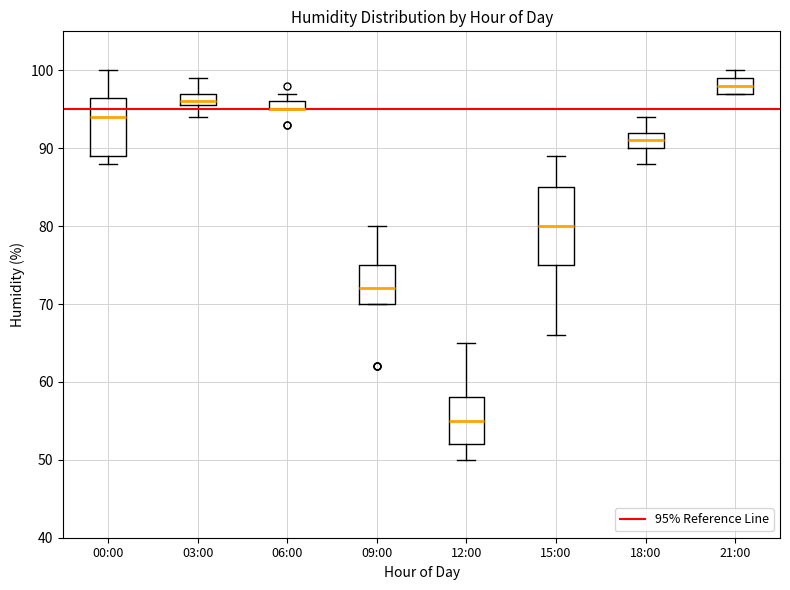

Where is the lower edge of the box for 09:00 on the y-axis? The values are not printed on the chart, so give them approximately, as read against the axis.

70